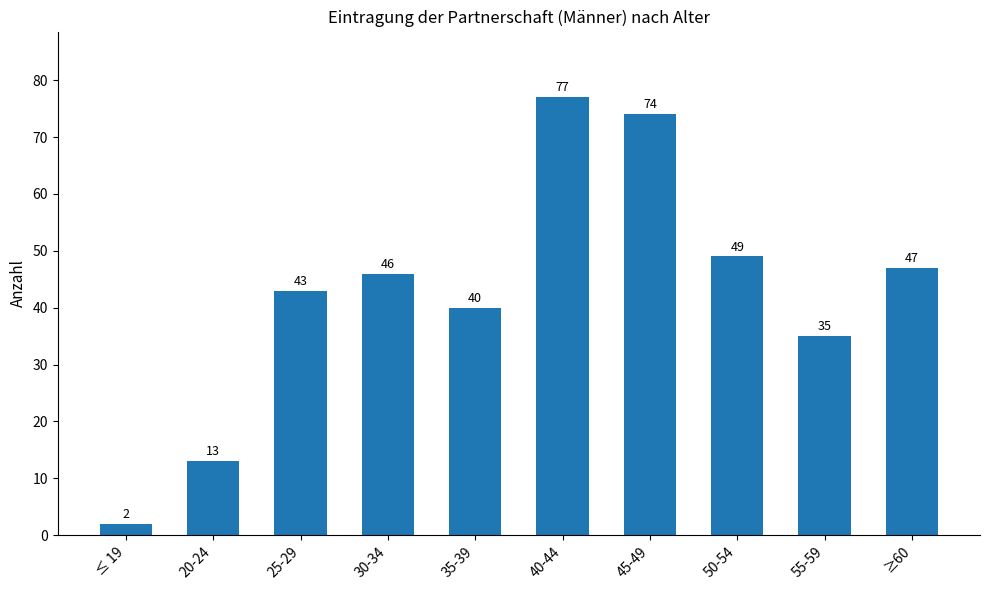

Does the chart contain any negative values?

No